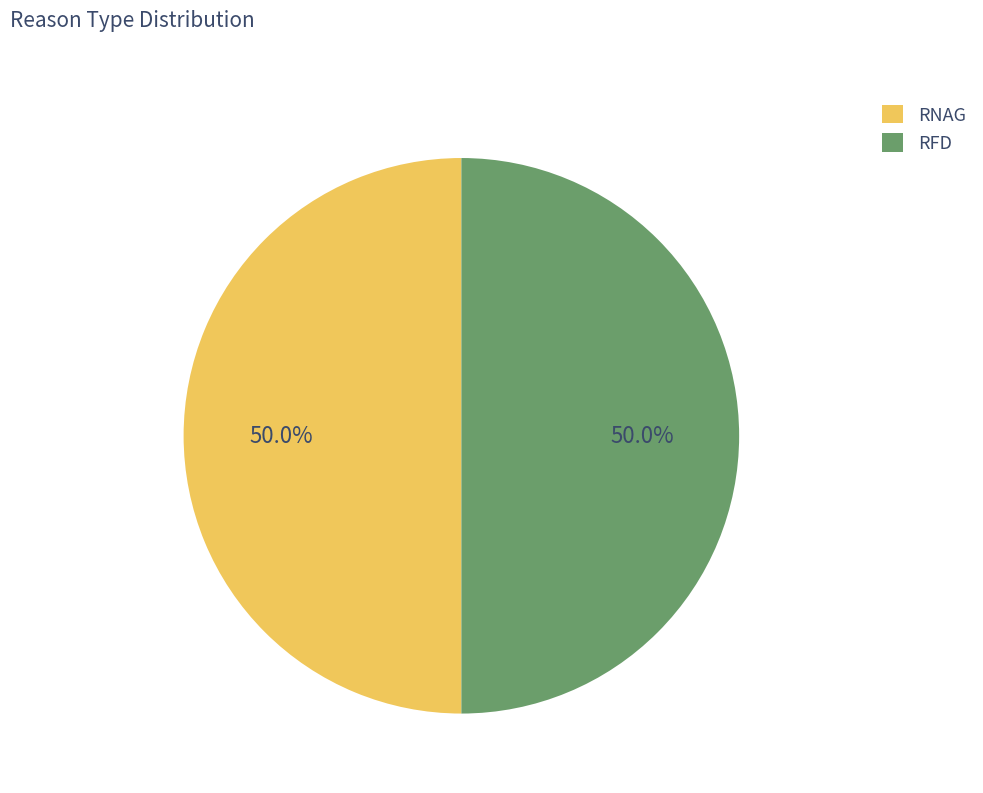

What is the ratio of the value at RNAG to the value at RFD?

1.0